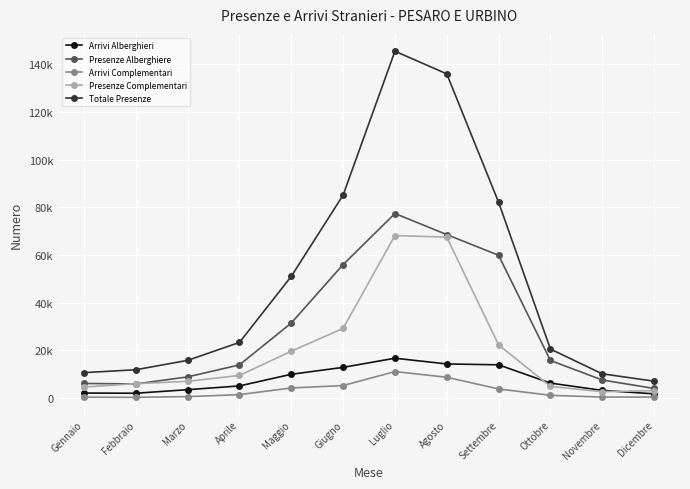

Is it true that Totale Presenze equals 27751 at Marzo?

False